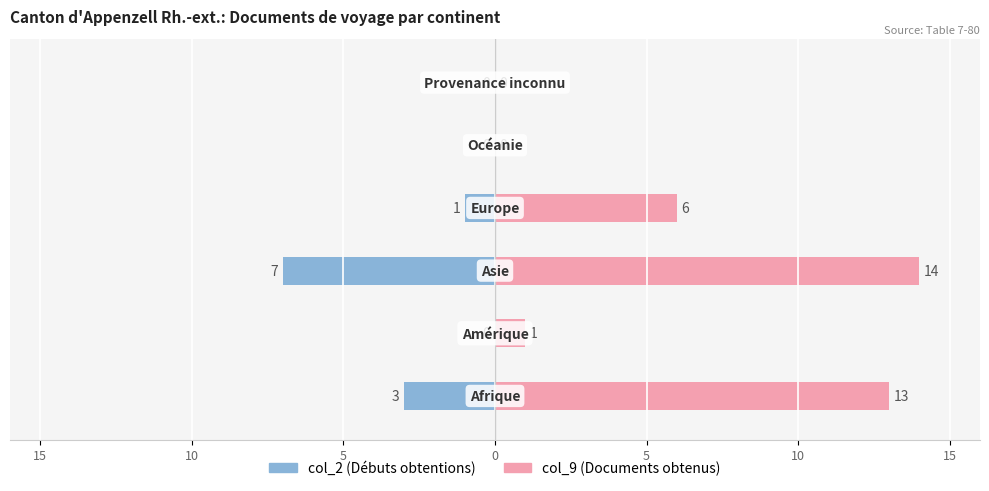

Rank the series by their maximum value, from lowest to highest.

col_2 (Débuts obtentions), col_9 (Documents obtenus)